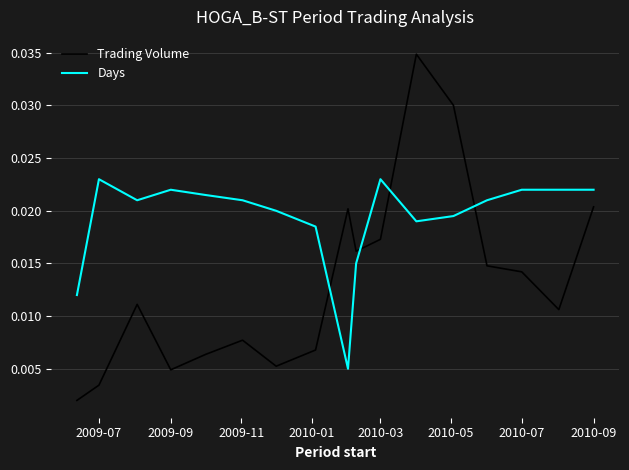

What are all the series names shown in the legend?

Trading Volume, Days